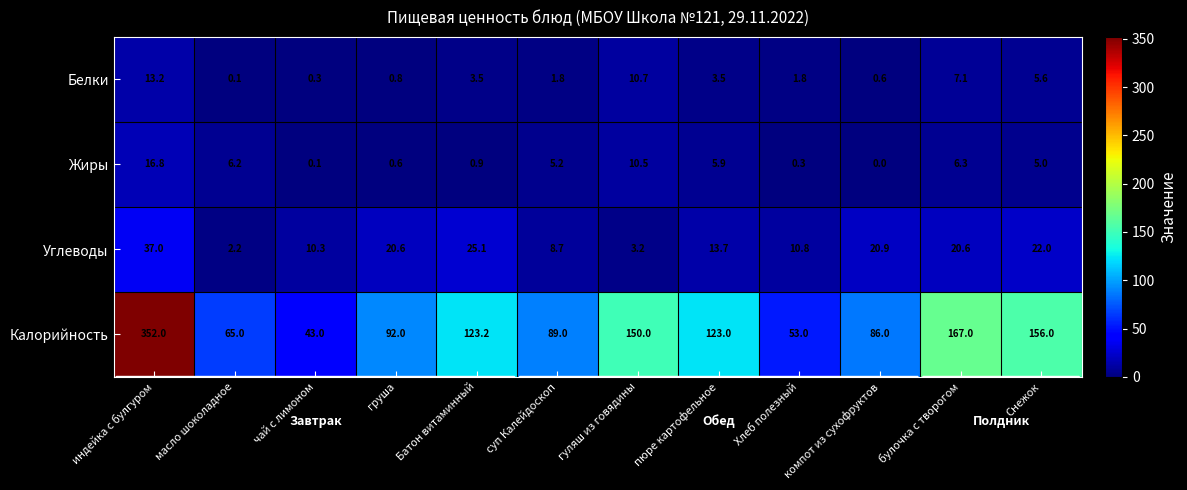

Between гуляш из говядины and булочка с творогом, which series saw the biggest shift?

Углеводы